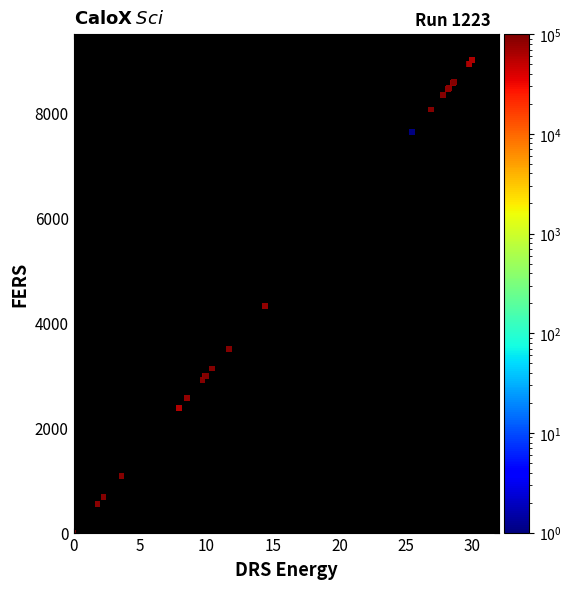

What Y value in the scatter plot is closest to 4500?

4325.6